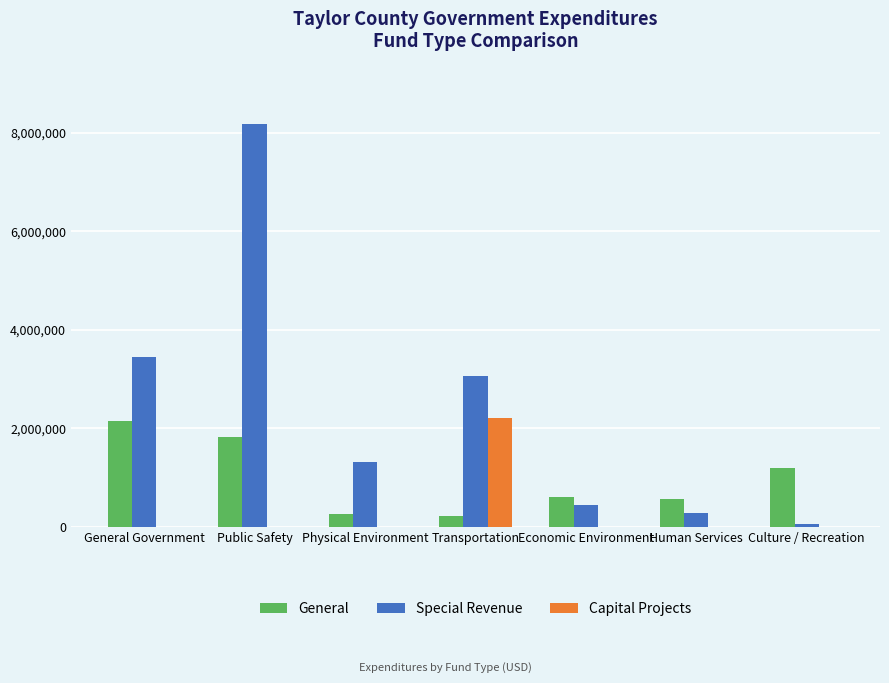

What are all the series names shown in the legend?

General, Special Revenue, Capital Projects